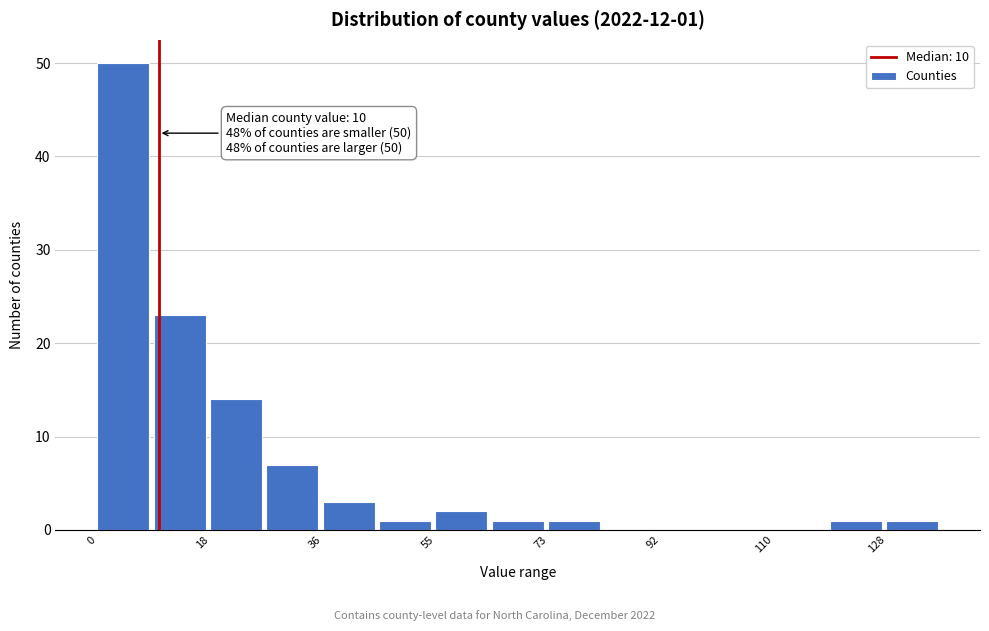

Over which range of the x-axis is the bar tallest?

0.0 to 9.2